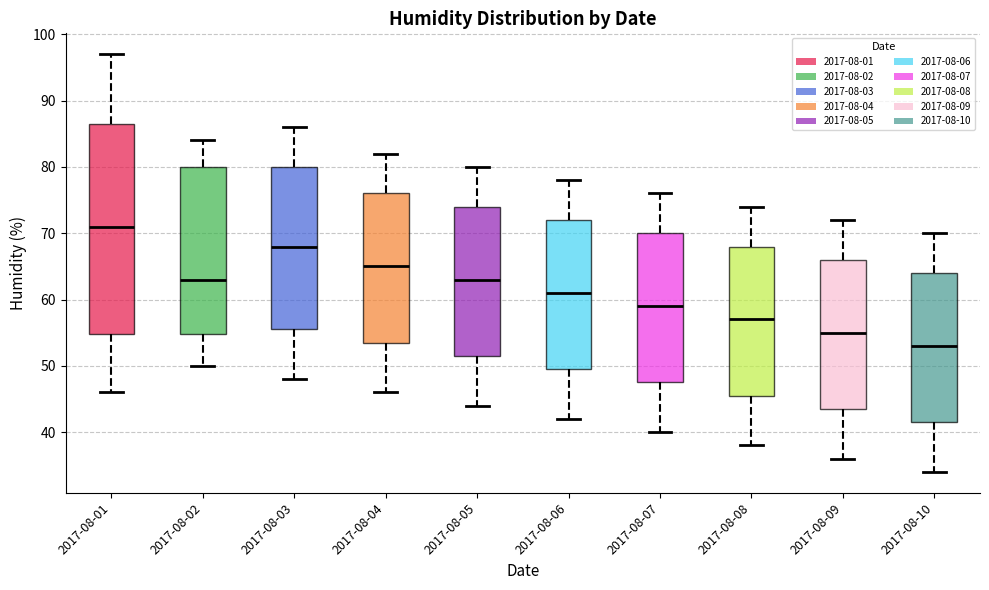

Where does the lower whisker of the box for 2017-08-07 end on the y-axis? The values are not printed on the chart, so give them approximately, as read against the axis.

40